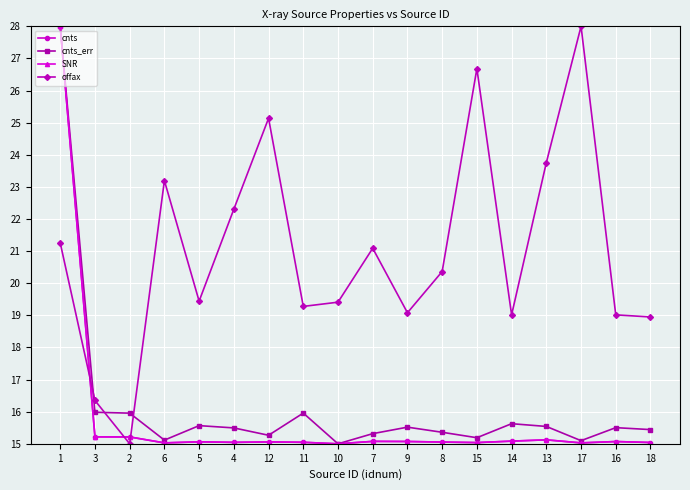

What is the greatest value displayed?

28.0